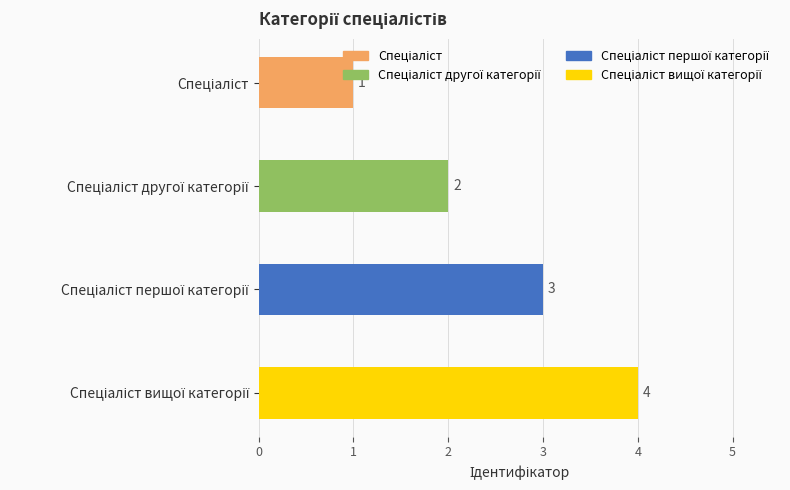

How many values are below 3?

2